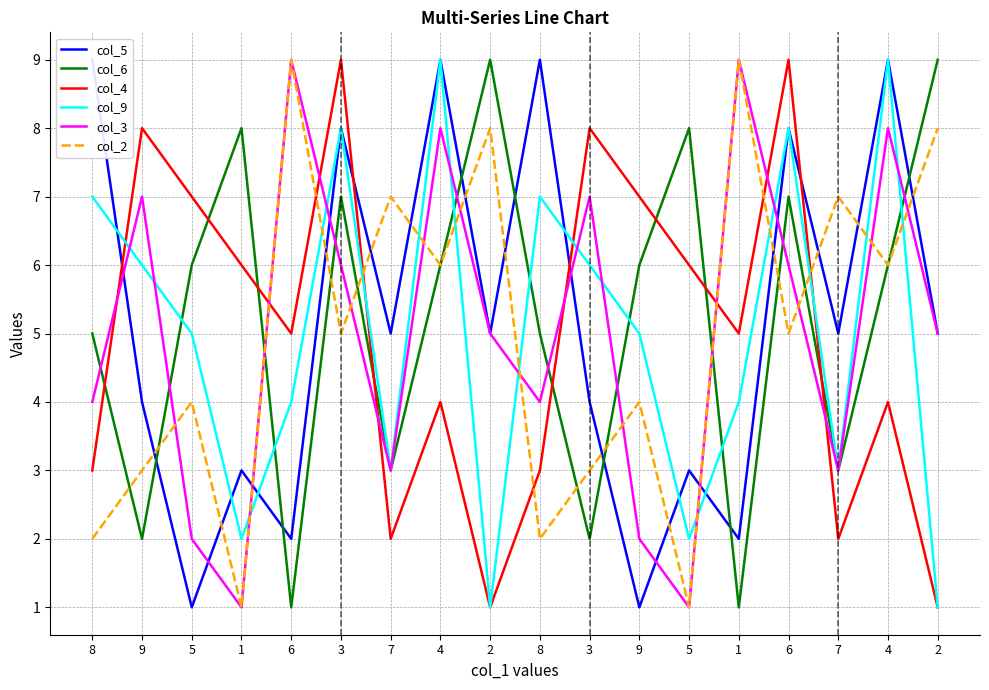

What is the difference between the col_6 values at 5 and 7?

3